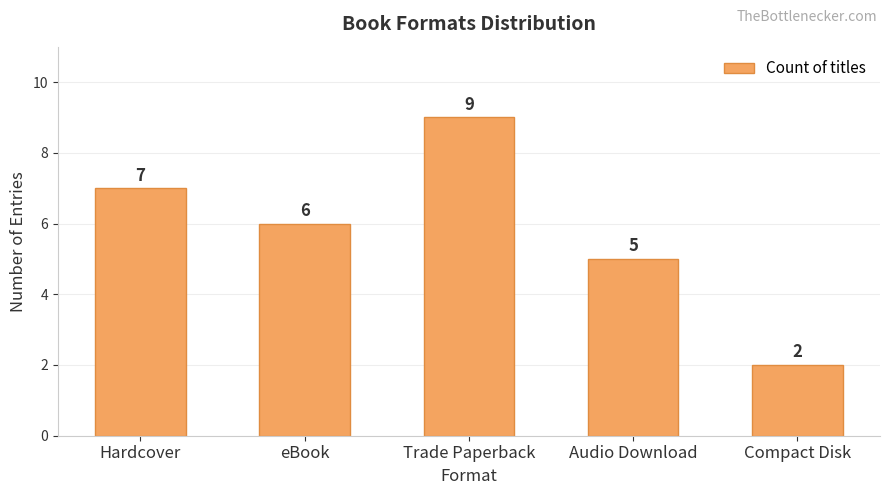

What position from the left is Trade Paperback?

3